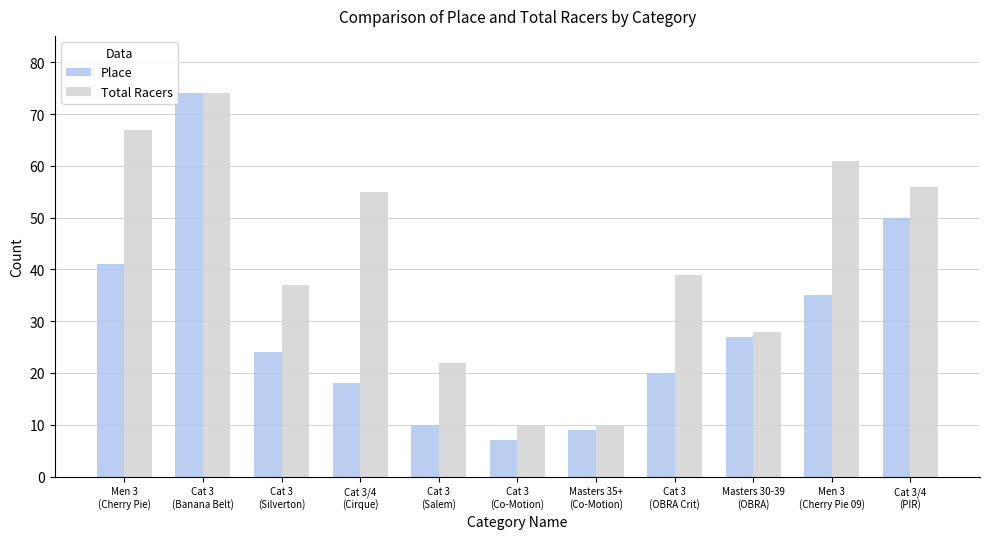

Reading left to right, extract all data points from this chart.

Place: Men 3
(Cherry Pie)=41	Cat 3
(Banana Belt)=74	Cat 3
(Silverton)=24	Cat 3/4
(Cirque)=18	Cat 3
(Salem)=10	Cat 3
(Co-Motion)=7	Masters 35+
(Co-Motion)=9	Cat 3
(OBRA Crit)=20	Masters 30-39
(OBRA)=27	Men 3
(Cherry Pie 09)=35	Cat 3/4
(PIR)=50
Total Racers: Men 3
(Cherry Pie)=67	Cat 3
(Banana Belt)=74	Cat 3
(Silverton)=37	Cat 3/4
(Cirque)=55	Cat 3
(Salem)=22	Cat 3
(Co-Motion)=10	Masters 35+
(Co-Motion)=10	Cat 3
(OBRA Crit)=39	Masters 30-39
(OBRA)=28	Men 3
(Cherry Pie 09)=61	Cat 3/4
(PIR)=56